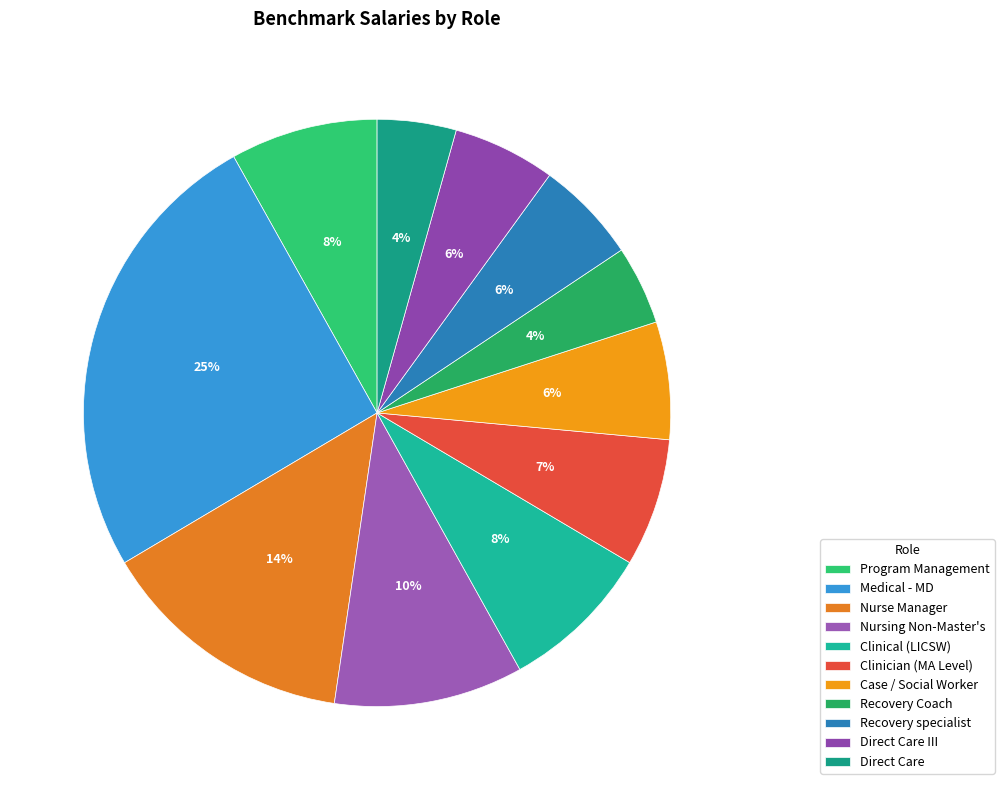

What percentage do Program Management and Case / Social Worker together represent?

14.6%